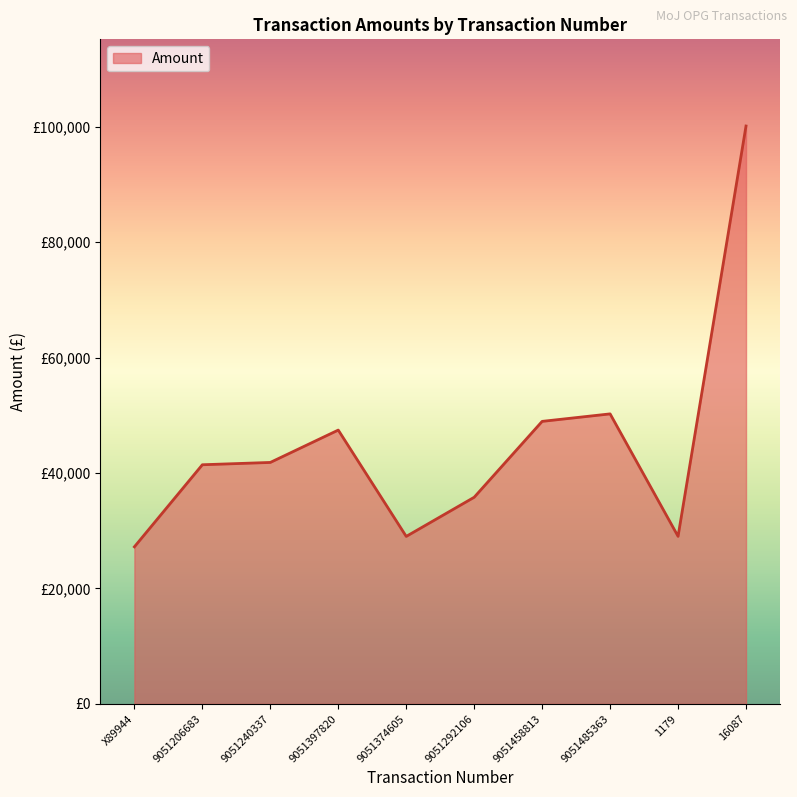

Where does the data first go above 41830?

9051240337